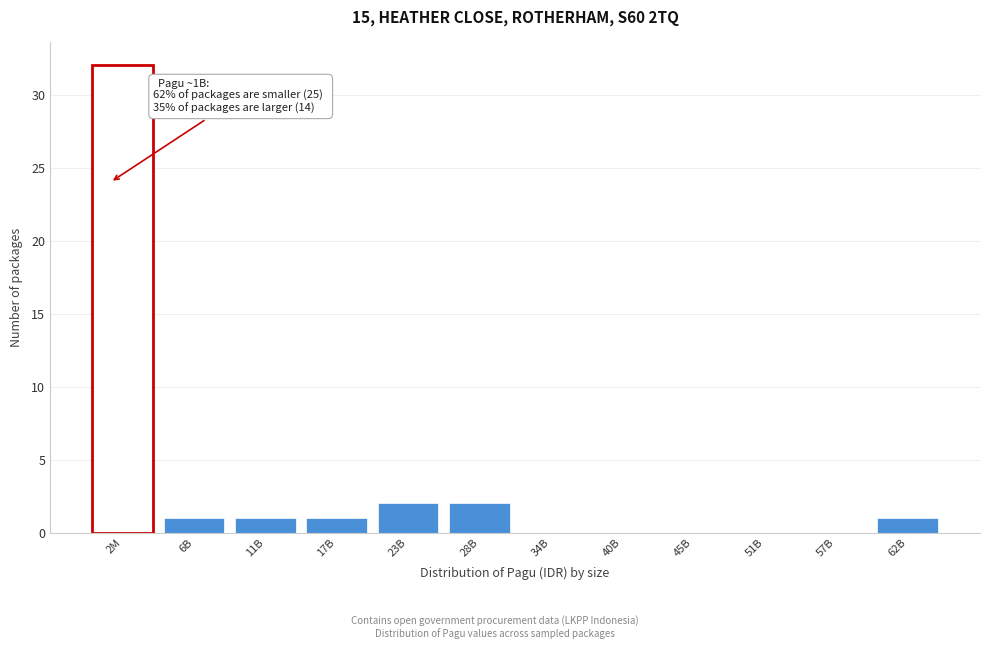

Reading left to right, list all the values displayed in this chart.

2M=32	6B=1	11B=1	17B=1	23B=2	28B=2	34B=0	40B=0	45B=0	51B=0	57B=0	62B=1